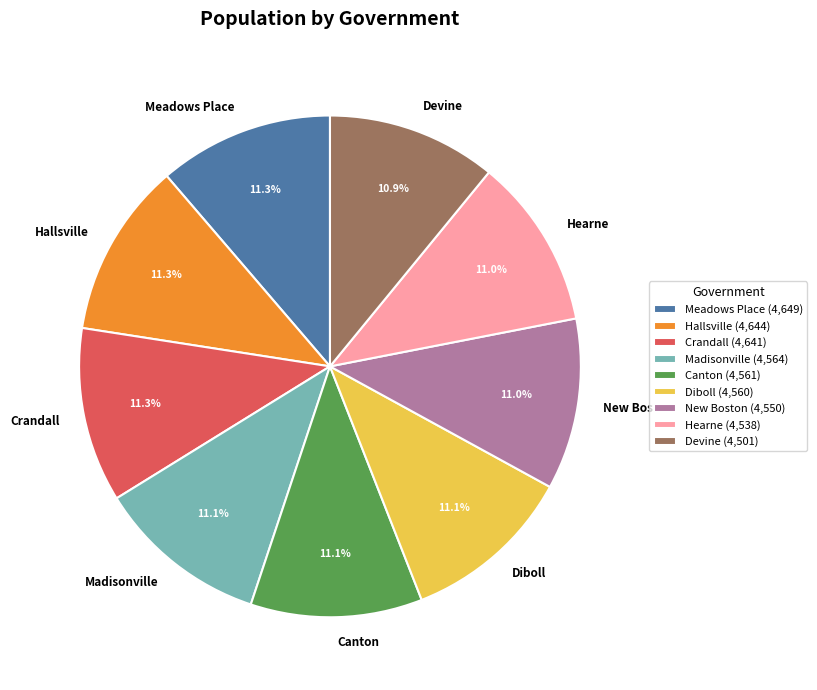

To the nearest percent, what is the average slice percentage?

11%